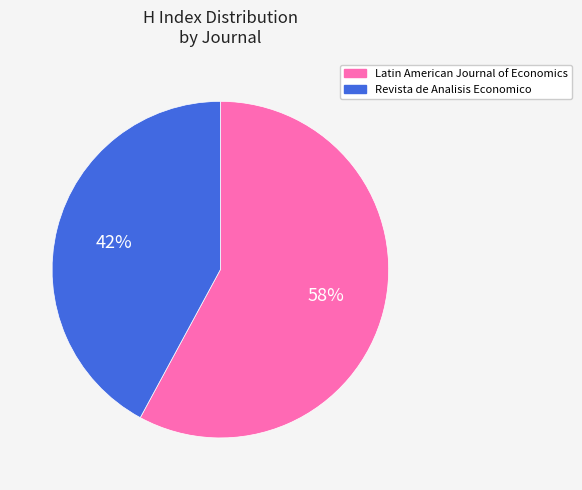

Is the sum of Latin American Journal of Economics and Revista de Analisis Economico greater than half?

Yes